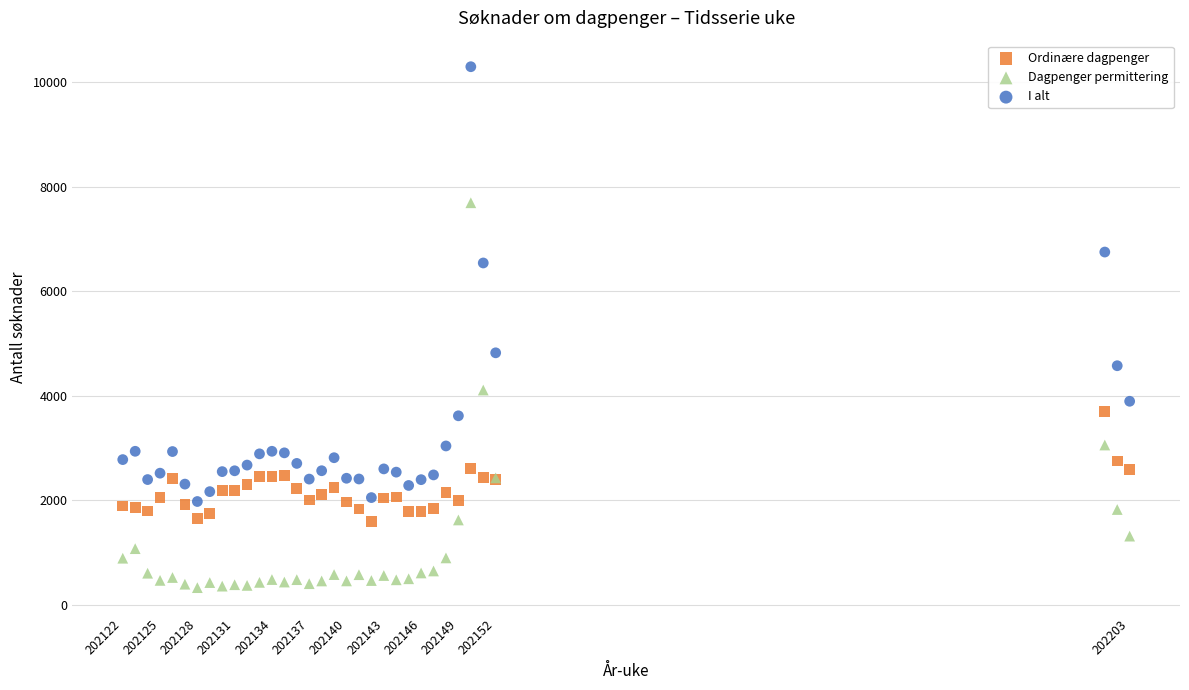

What are all the series names shown in the legend?

Ordinære dagpenger, Dagpenger permittering, I alt